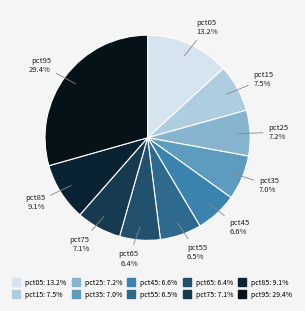

Count the number of slices in the pie.

10